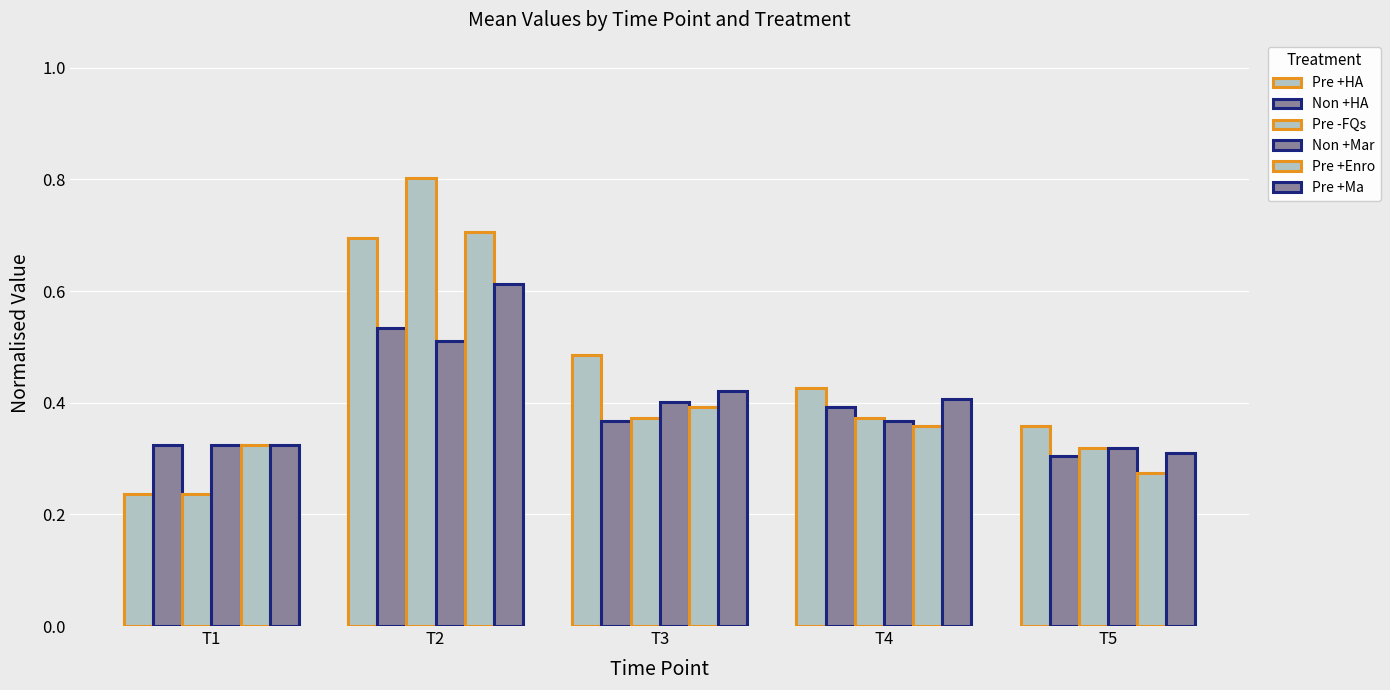

How many groups of bars are there?

5